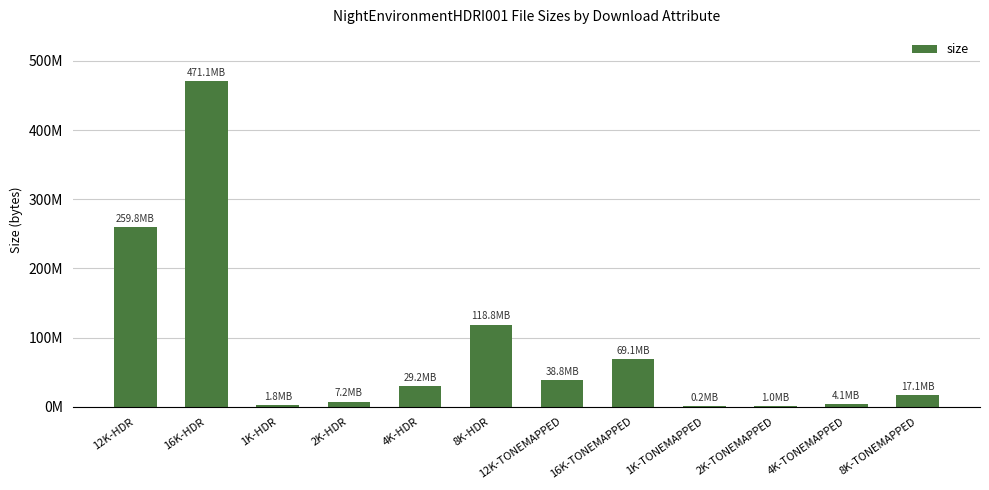

Reading right to left, transcribe all the data shown in this chart.

8K-TONEMAPPED=17108455	4K-TONEMAPPED=4131538	2K-TONEMAPPED=985129	1K-TONEMAPPED=248054	16K-TONEMAPPED=69132325	12K-TONEMAPPED=38752645	8K-HDR=118765848	4K-HDR=29173808	2K-HDR=7173685	1K-HDR=1803869	16K-HDR=471065829	12K-HDR=259795277